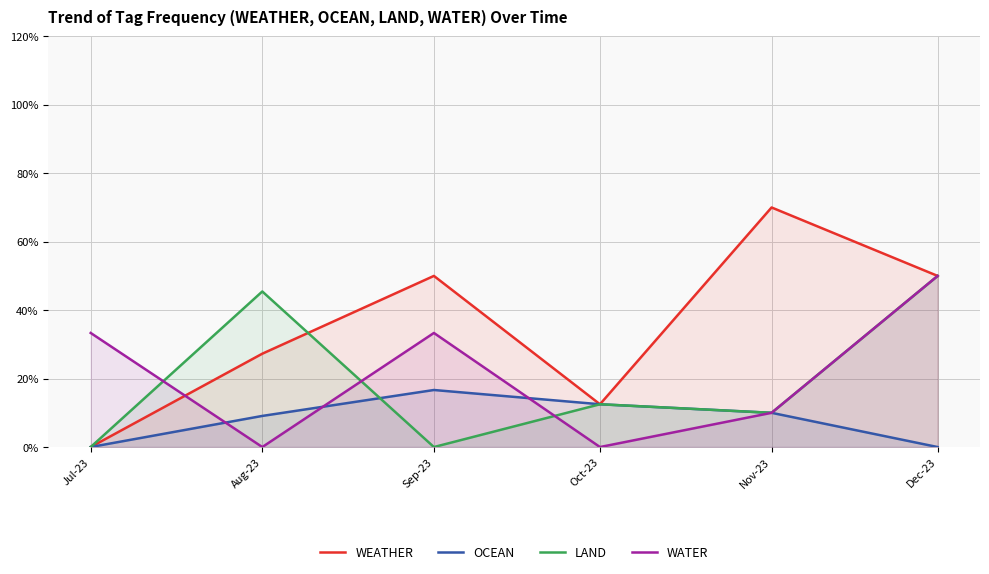

How many interior local peaks does the LAND series have?

2